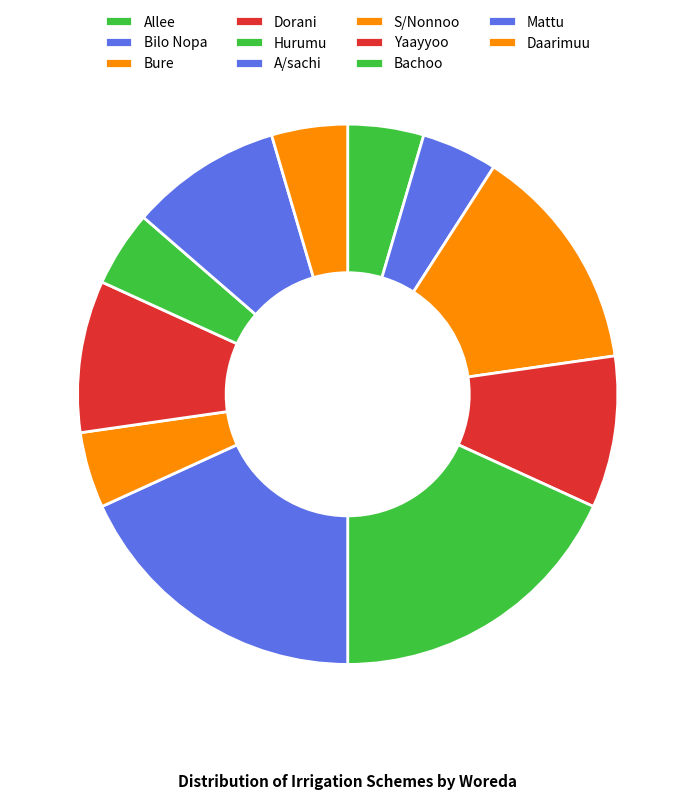

True or false: Bure accounts for 6% of the total.

False